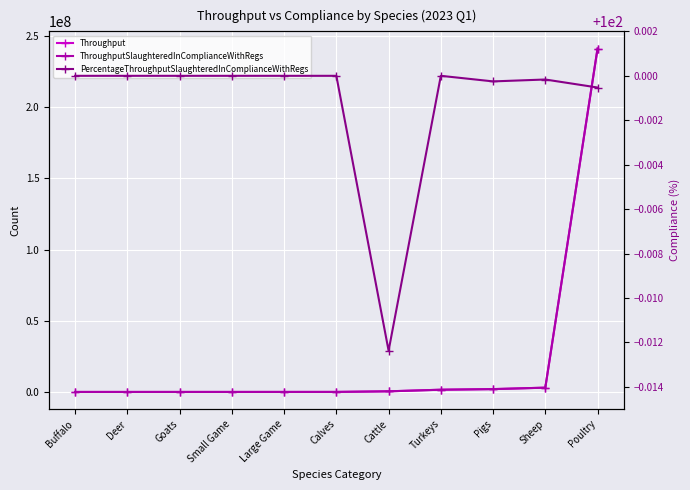

Which category has the lowest value in the ThroughputSlaughteredInComplianceWithRegs series?

Buffalo